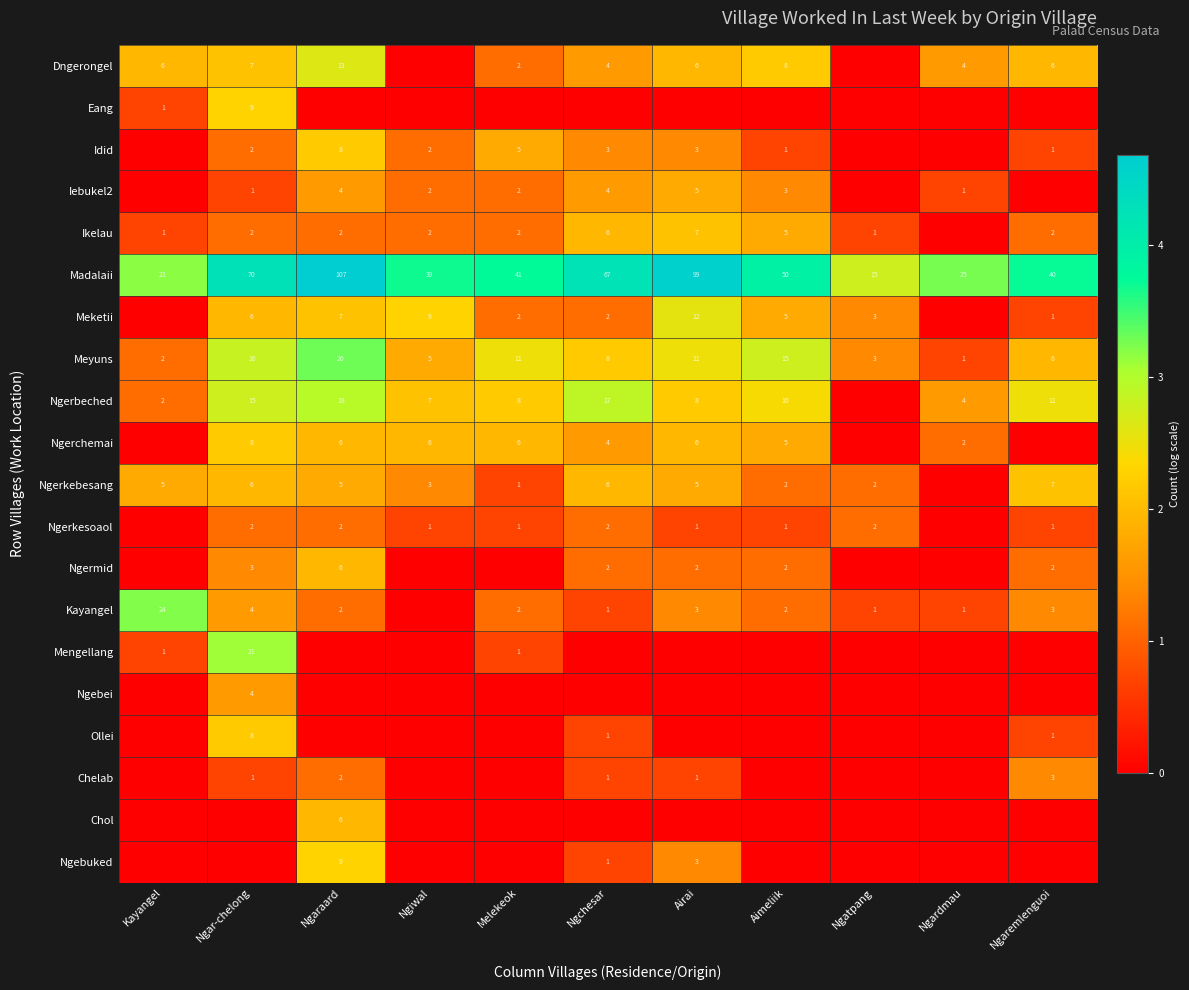

True or false: Meyuns has a value of 2 at Kayangel.

True